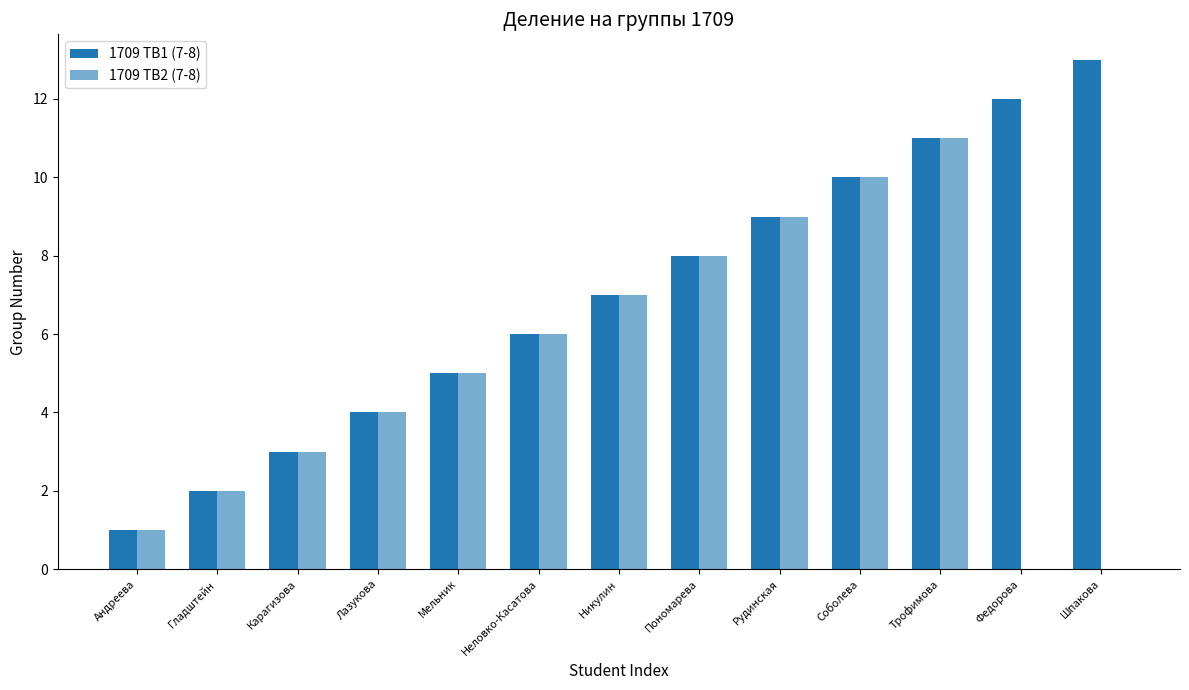

Count the number of categories in the chart.

13